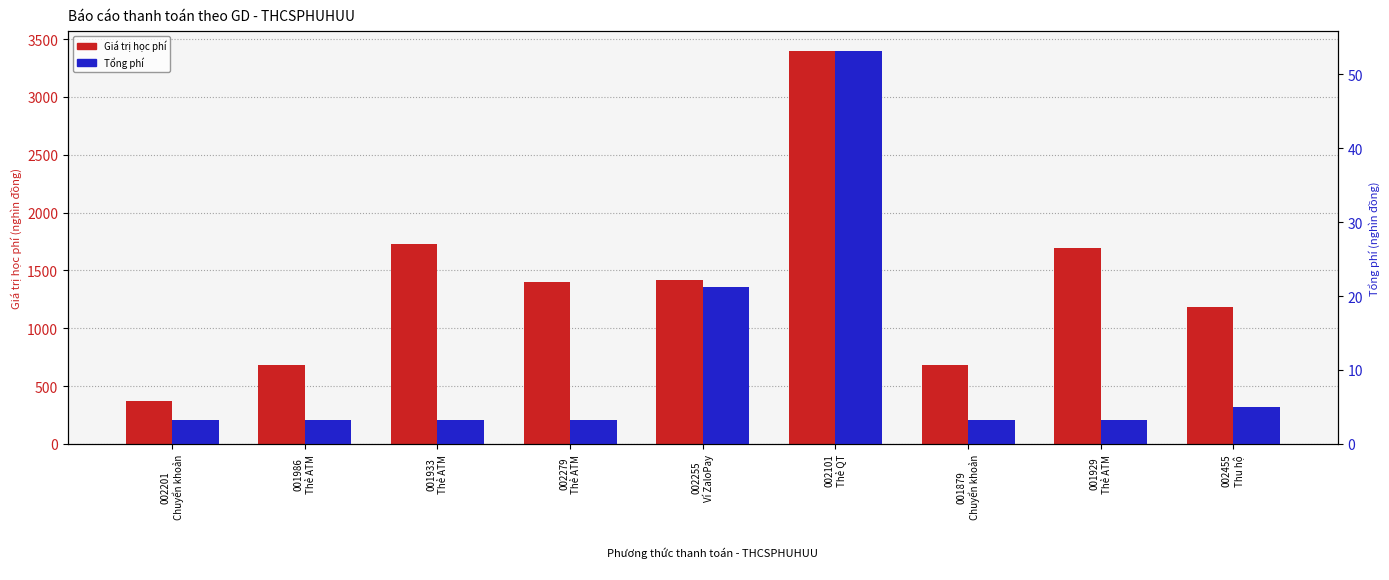

What is the smallest value displayed?

3.3